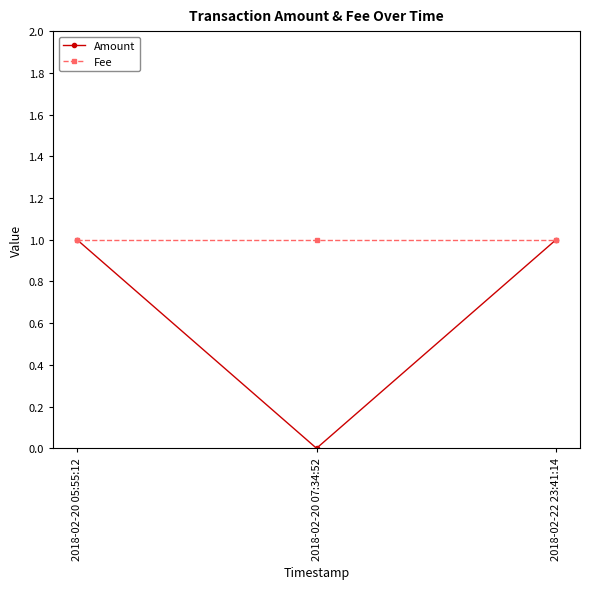

Is the value of Amount at 2018-02-20 07:34:52 greater than the value of Fee at 2018-02-20 07:34:52?

No